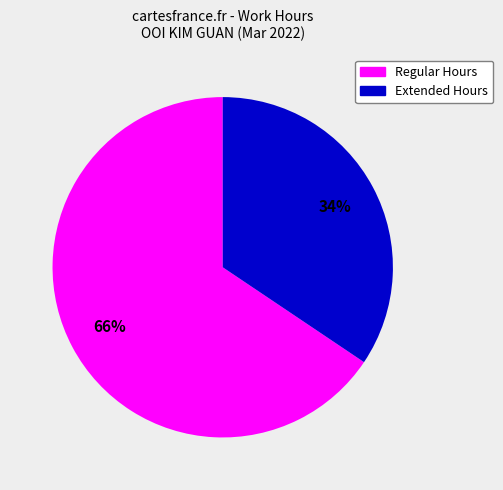

To the nearest percent, what is the average slice percentage?

50%